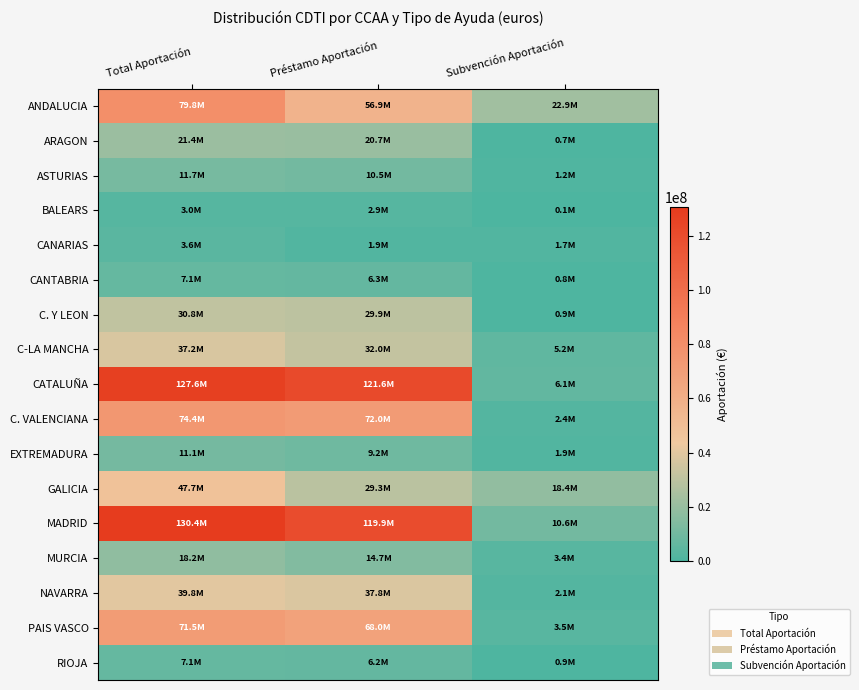

Reading right to left, transcribe all the data shown in this chart.

ANDALUCIA: Subvención Aportación=22852838.2	Préstamo Aportación=56909714.6	Total Aportación=79762552.8
ARAGON: Subvención Aportación=715622.5	Préstamo Aportación=20659777.6	Total Aportación=21375400.2
ASTURIAS: Subvención Aportación=1192900.0	Préstamo Aportación=10523641.6	Total Aportación=11716541.6
BALEARS: Subvención Aportación=134477.5	Préstamo Aportación=2905794.0	Total Aportación=3040271.5
CANARIAS: Subvención Aportación=1665974.8	Préstamo Aportación=1922069.2	Total Aportación=3588044.0
CANTABRIA: Subvención Aportación=774553.0	Préstamo Aportación=6294991.7	Total Aportación=7069544.7
C. Y LEON: Subvención Aportación=877629.8	Préstamo Aportación=29947044.7	Total Aportación=30824674.5
C-LA MANCHA: Subvención Aportación=5229860.2	Préstamo Aportación=31983770.3	Total Aportación=37213630.5
CATALUÑA: Subvención Aportación=6074354.7	Préstamo Aportación=121568062.6	Total Aportación=127642417.3
C. VALENCIANA: Subvención Aportación=2416467.6	Préstamo Aportación=72010467.8	Total Aportación=74426935.4
EXTREMADURA: Subvención Aportación=1901707.2	Préstamo Aportación=9195809.2	Total Aportación=11097516.4
GALICIA: Subvención Aportación=18413230.3	Préstamo Aportación=29321020.8	Total Aportación=47734251.1
MADRID: Subvención Aportación=10569788.2	Préstamo Aportación=119879325.7	Total Aportación=130449113.9
MURCIA: Subvención Aportación=3437098.6	Préstamo Aportación=14729703.9	Total Aportación=18166802.5
NAVARRA: Subvención Aportación=2080865.1	Préstamo Aportación=37761874.5	Total Aportación=39842739.7
PAIS VASCO: Subvención Aportación=3490043.8	Préstamo Aportación=67988463.5	Total Aportación=71478507.3
RIOJA: Subvención Aportación=894102.7	Préstamo Aportación=6195608.3	Total Aportación=7089711.0